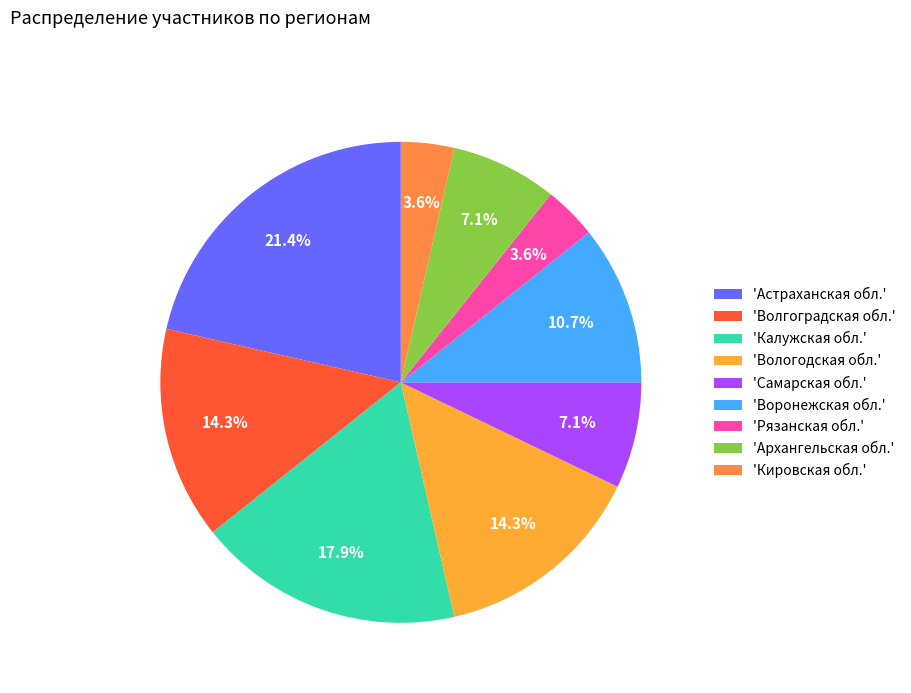

How many slices are in this pie chart?

9